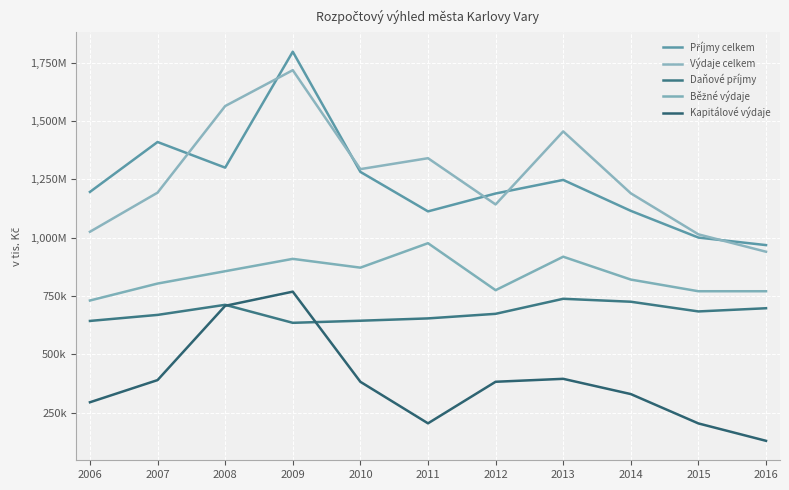

Which series has the largest total across all categories?

Výdaje celkem